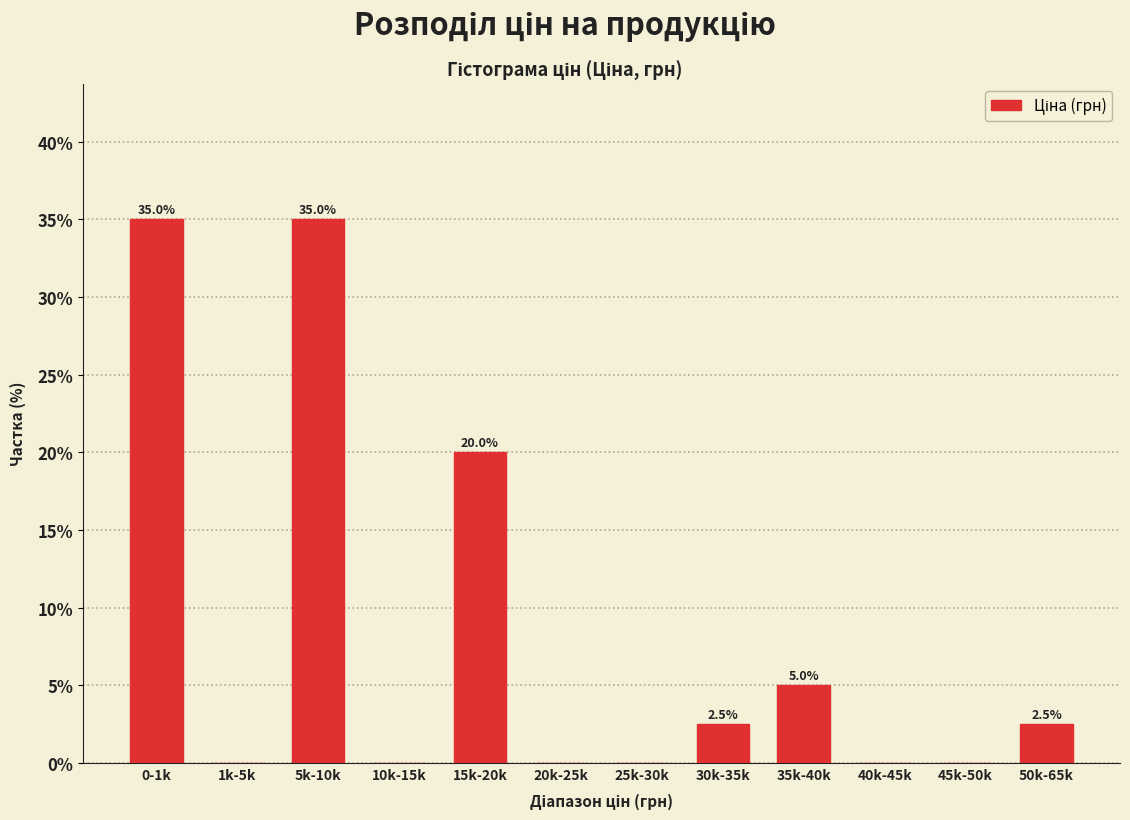

Reading left to right, what are all the values shown in this chart?

0-1k=35.0	1k-5k=0.0	5k-10k=35.0	10k-15k=0.0	15k-20k=20.0	20k-25k=0.0	25k-30k=0.0	30k-35k=2.5	35k-40k=5.0	40k-45k=0.0	45k-50k=0.0	50k-65k=2.5